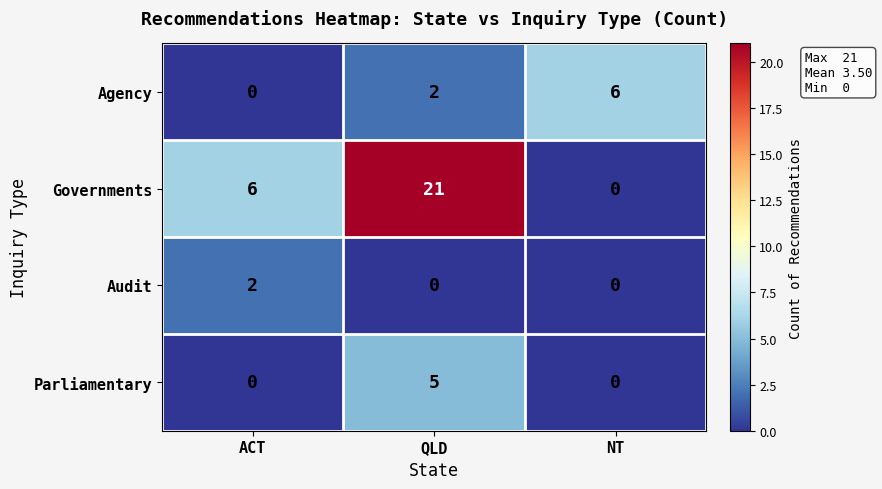

What is the difference between the maximum and minimum values in the Parliamentary series?

5